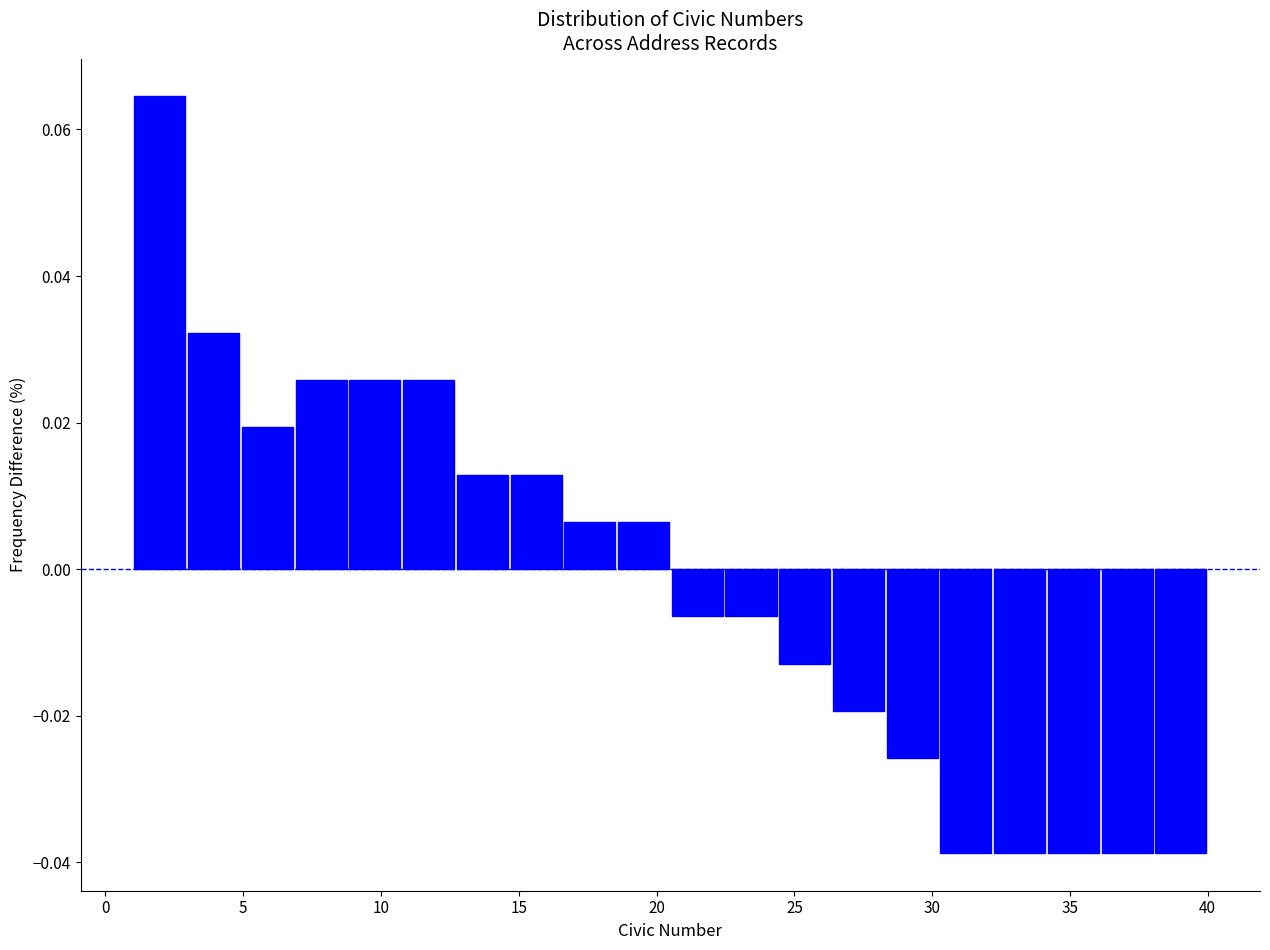

Read against the x-axis, roughly where is the centre of the tallest bar?

2.0